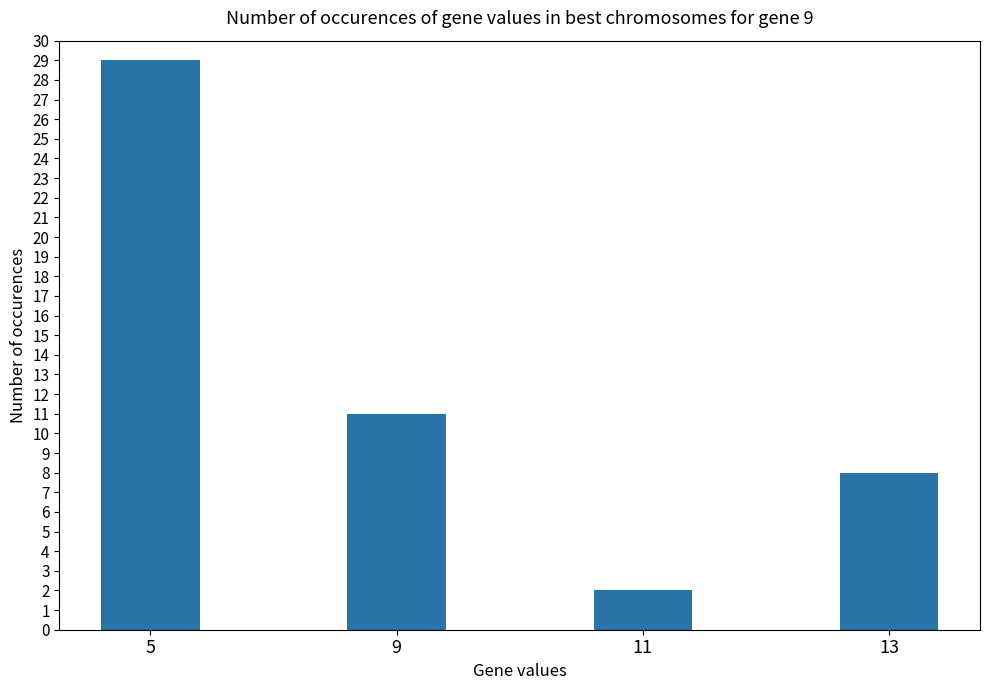

Rank the categories by value from lowest to highest.

11, 13, 9, 5